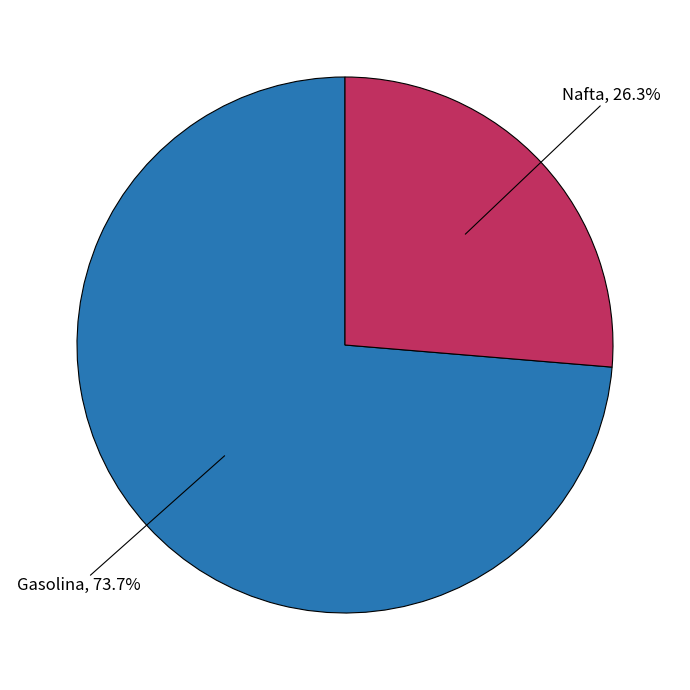

Is there a majority slice in this chart?

Yes